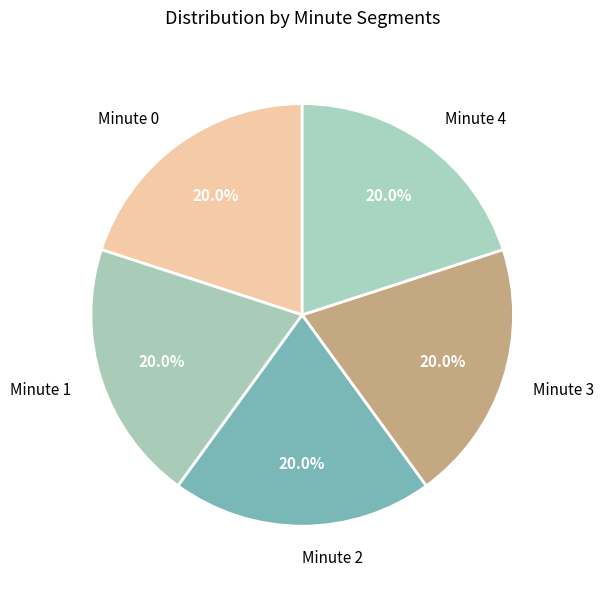

Approximately how many times larger is the value at Minute 0 compared to Minute 2?

1.0